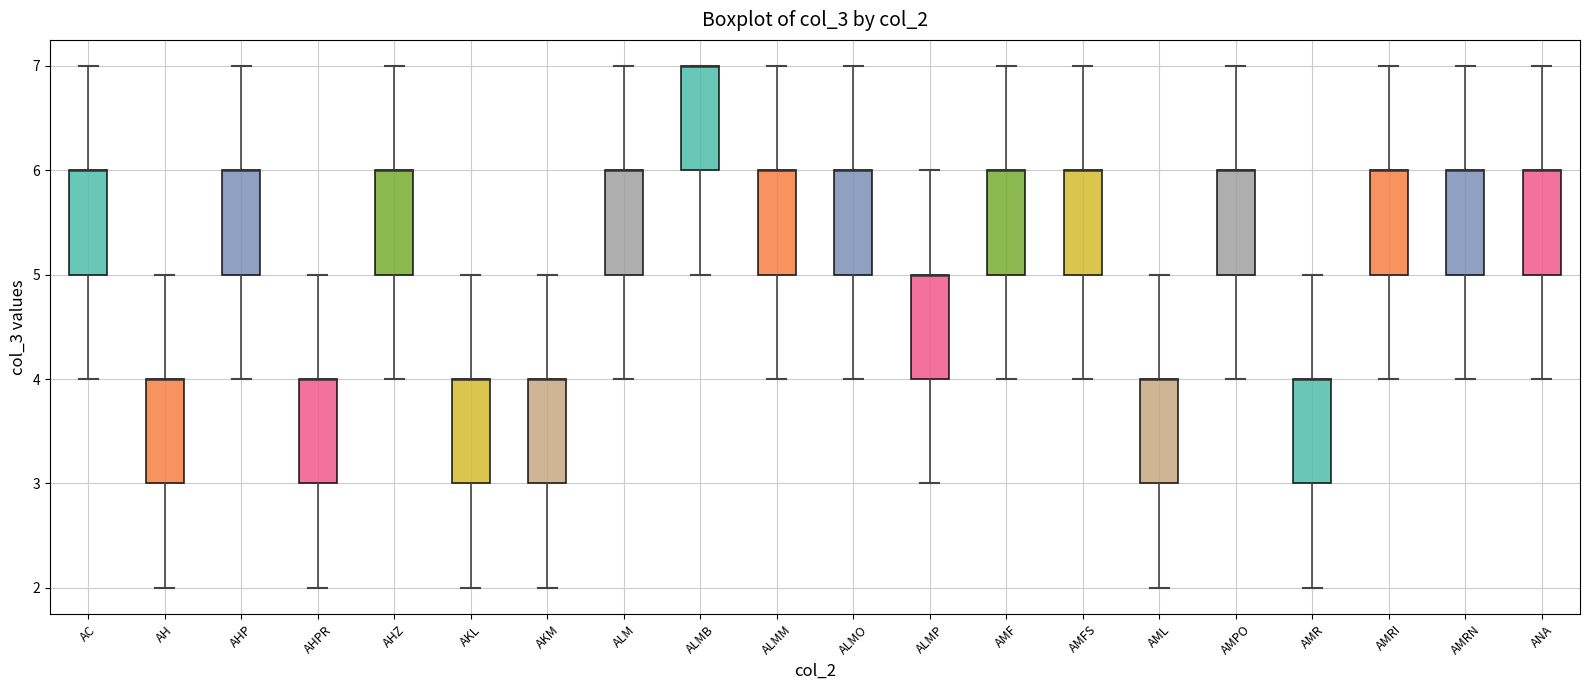

Reading left to right, read every box against the y-axis: the position of its median line, the range the box covers, and the ends of its whiskers. The values are not printed on the chart, so give them approximately, as read against the axis.

AC: median 6 (drawn on the box's upper edge), box 5 to 6, whiskers 4 to 7
AH: median 4 (drawn on the box's upper edge), box 3 to 4, whiskers 2 to 5
AHP: median 6 (drawn on the box's upper edge), box 5 to 6, whiskers 4 to 7
AHPR: median 4 (drawn on the box's upper edge), box 3 to 4, whiskers 2 to 5
AHZ: median 6 (drawn on the box's upper edge), box 5 to 6, whiskers 4 to 7
AKL: median 4 (drawn on the box's upper edge), box 3 to 4, whiskers 2 to 5
AKM: median 4 (drawn on the box's upper edge), box 3 to 4, whiskers 2 to 5
ALM: median 6 (drawn on the box's upper edge), box 5 to 6, whiskers 4 to 7
ALMB: median 7 (drawn on the box's upper edge), box 6 to 7, whiskers 5 to 7
ALMM: median 6 (drawn on the box's upper edge), box 5 to 6, whiskers 4 to 7
ALMO: median 6 (drawn on the box's upper edge), box 5 to 6, whiskers 4 to 7
ALMP: median 5 (drawn on the box's upper edge), box 4 to 5, whiskers 3 to 6
AMF: median 6 (drawn on the box's upper edge), box 5 to 6, whiskers 4 to 7
AMFS: median 6 (drawn on the box's upper edge), box 5 to 6, whiskers 4 to 7
AML: median 4 (drawn on the box's upper edge), box 3 to 4, whiskers 2 to 5
AMPO: median 6 (drawn on the box's upper edge), box 5 to 6, whiskers 4 to 7
AMR: median 4 (drawn on the box's upper edge), box 3 to 4, whiskers 2 to 5
AMRI: median 6 (drawn on the box's upper edge), box 5 to 6, whiskers 4 to 7
AMRN: median 6 (drawn on the box's upper edge), box 5 to 6, whiskers 4 to 7
ANA: median 6 (drawn on the box's upper edge), box 5 to 6, whiskers 4 to 7